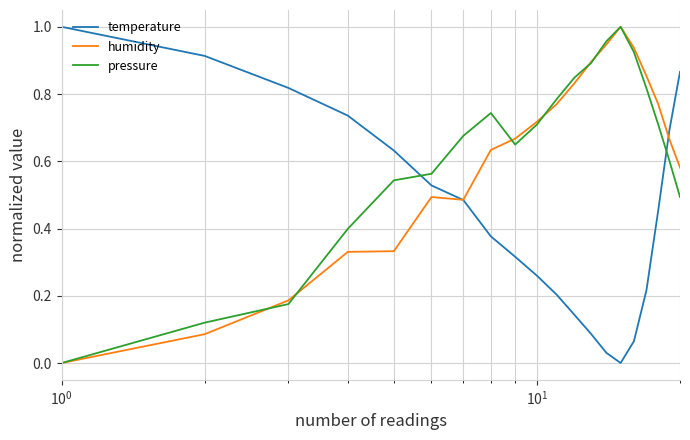

True or false: pressure and temperature intersect in this chart.

True